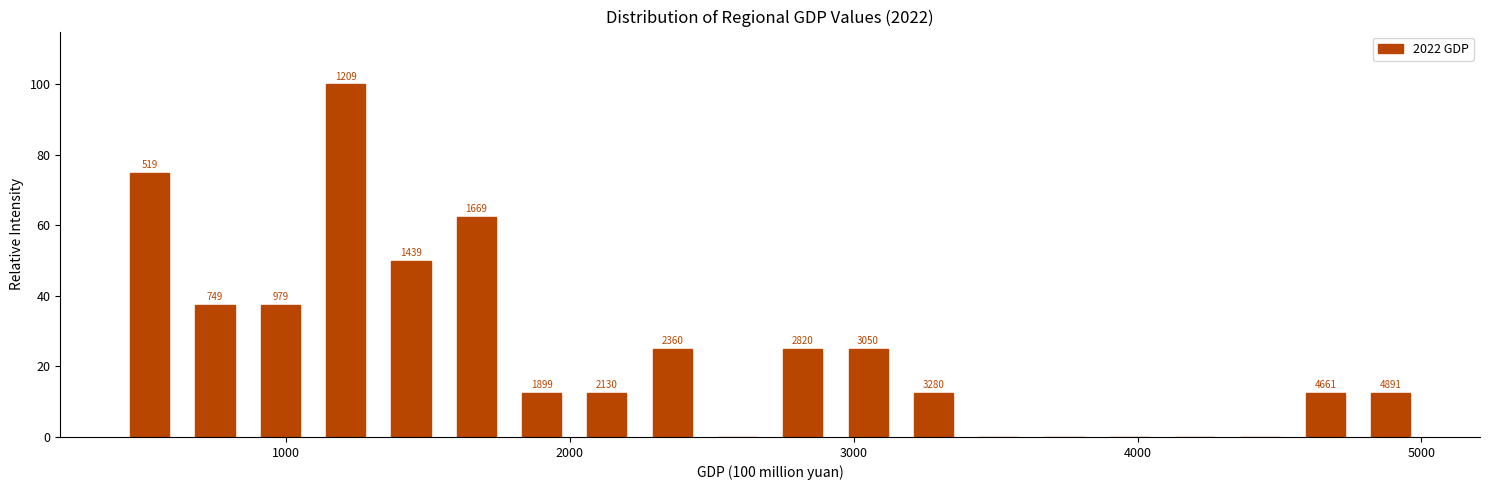

Read against the x-axis, roughly where is the centre of the tallest bar?

1200